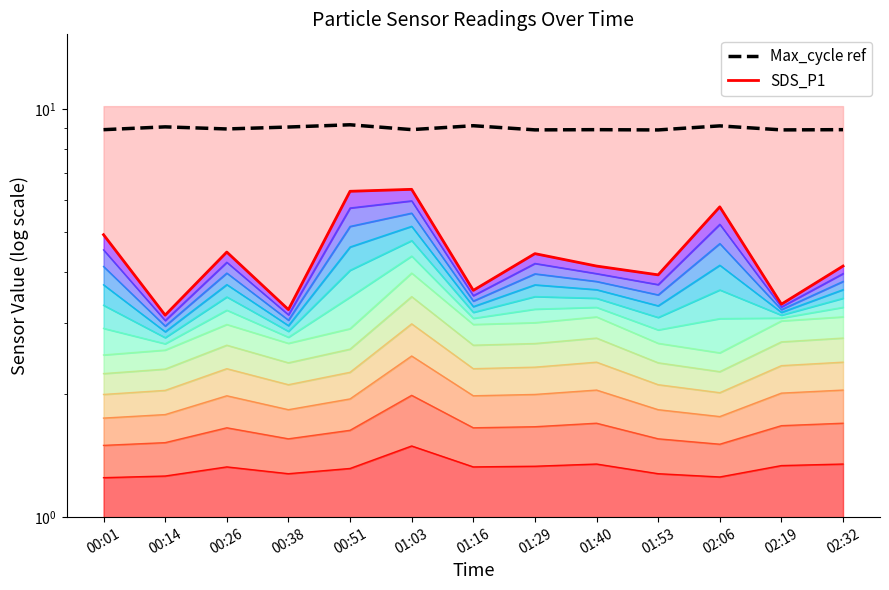

Where does the SDS_P1 series first go above 4?

00:01